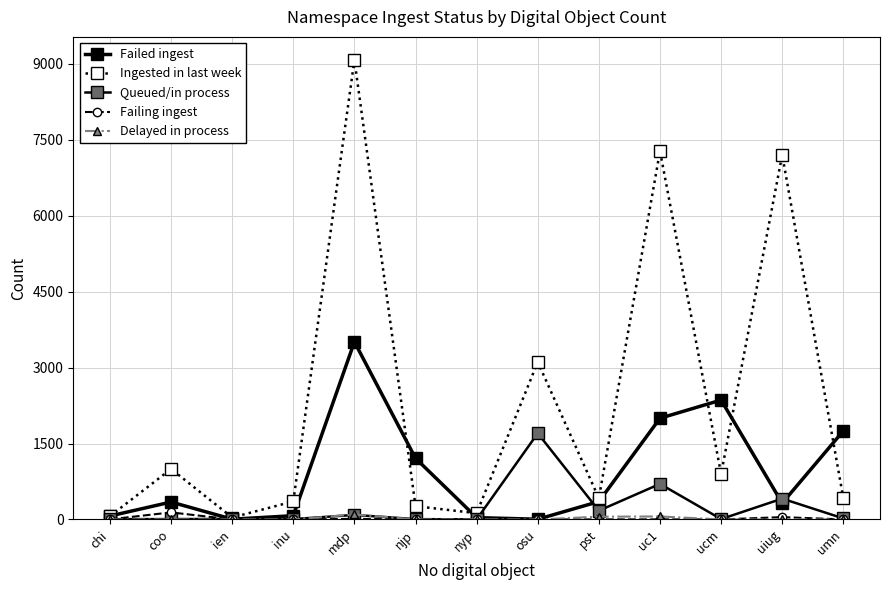

Is it true that Queued/in process equals 5 at chi?

True